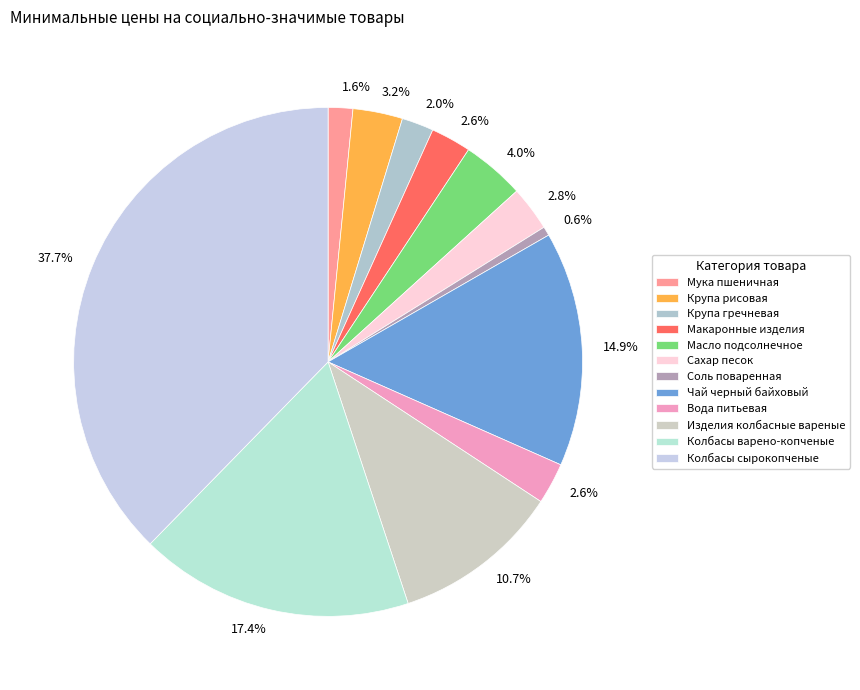

Which category has the biggest portion of the pie?

Колбасы сырокопченые